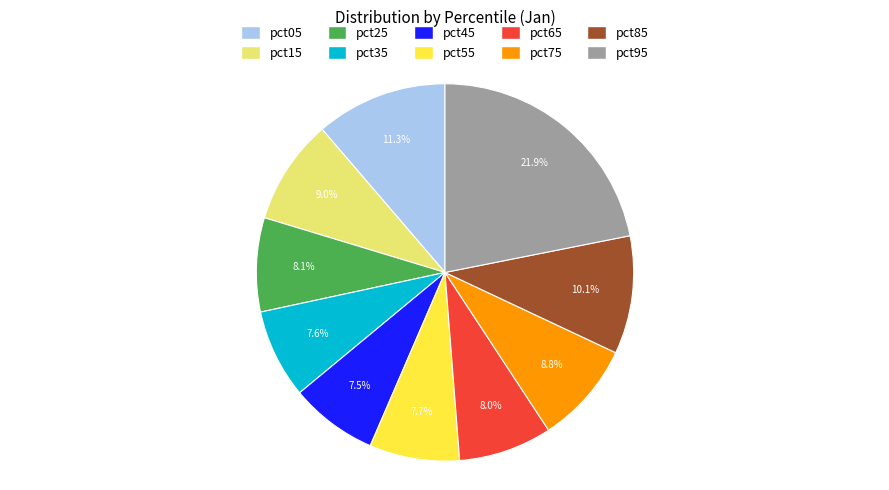

Does pct35 represent more than half of the total?

No